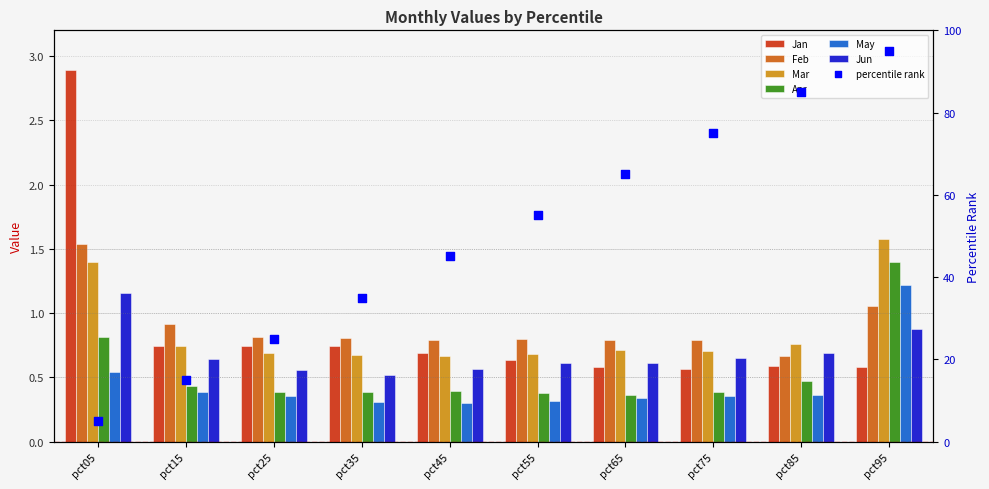

Which series contains the highest Y value?

Jan